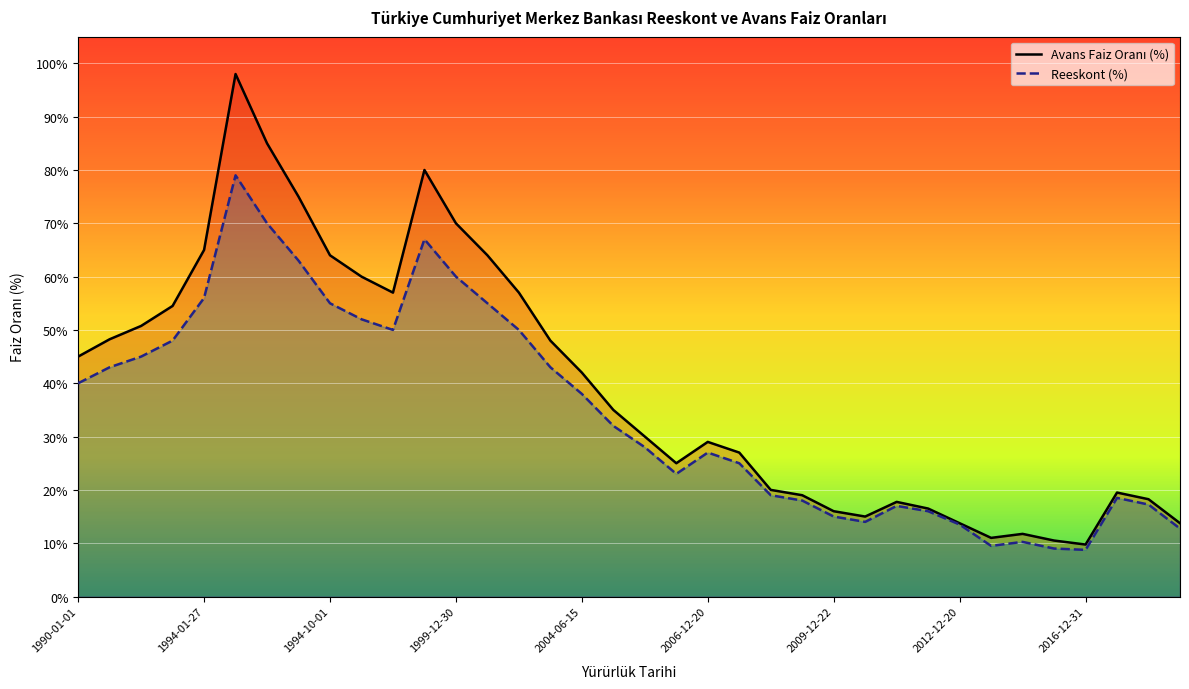

True or false: Reeskont (%) has a value of 45.5 at 2005-05-25.

False